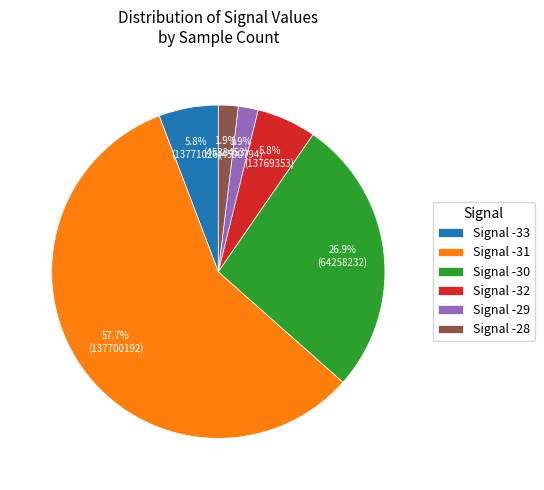

Which category has the biggest portion of the pie?

Signal -31